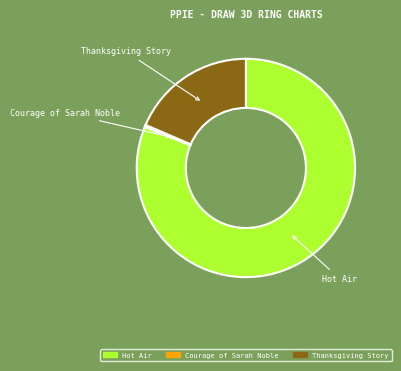

What is the smallest slice in the pie chart?

Courage of Sarah Noble